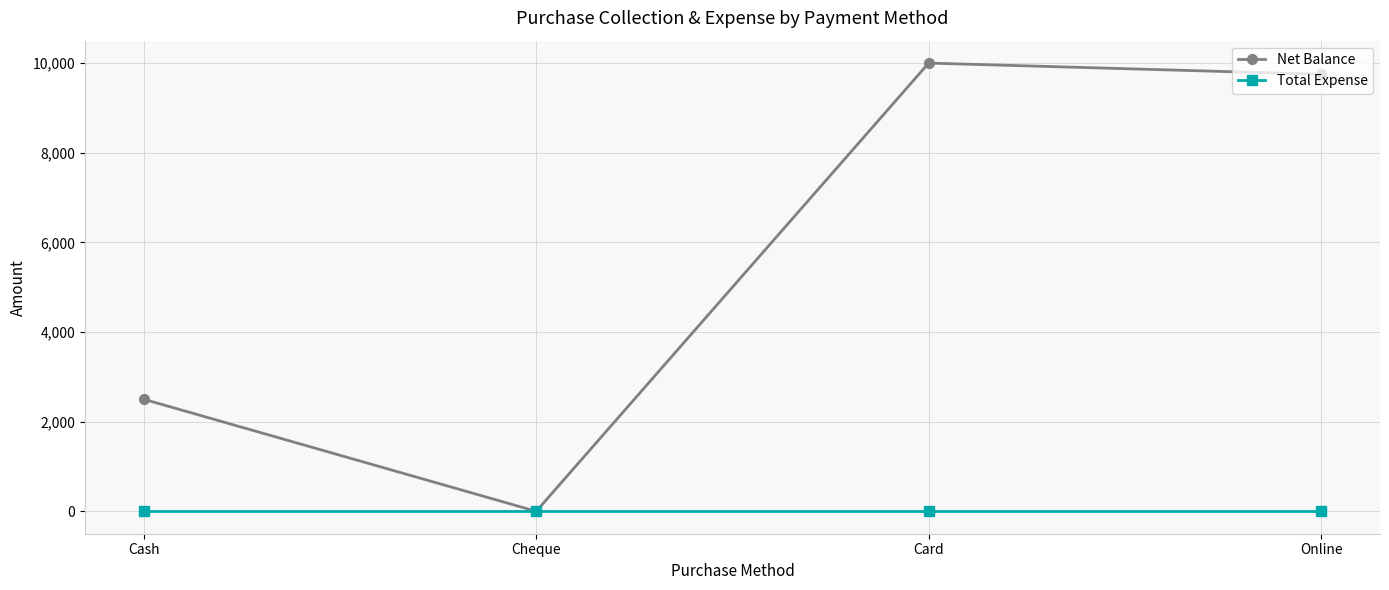

What is the difference between the Net Balance values at Cheque and Card?

10000